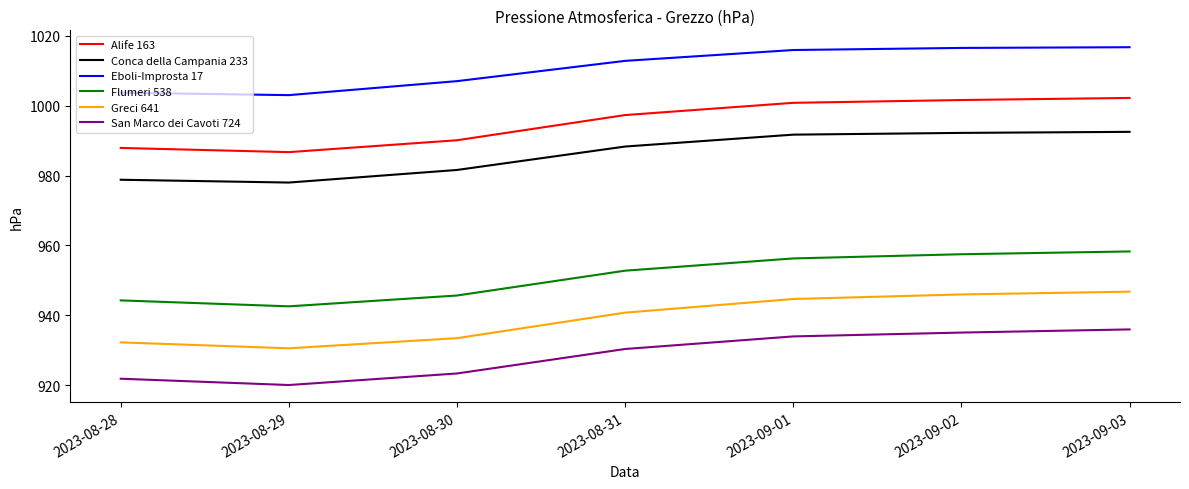

True or false: Alife 163 and San Marco dei Cavoti 724 intersect in this chart.

False